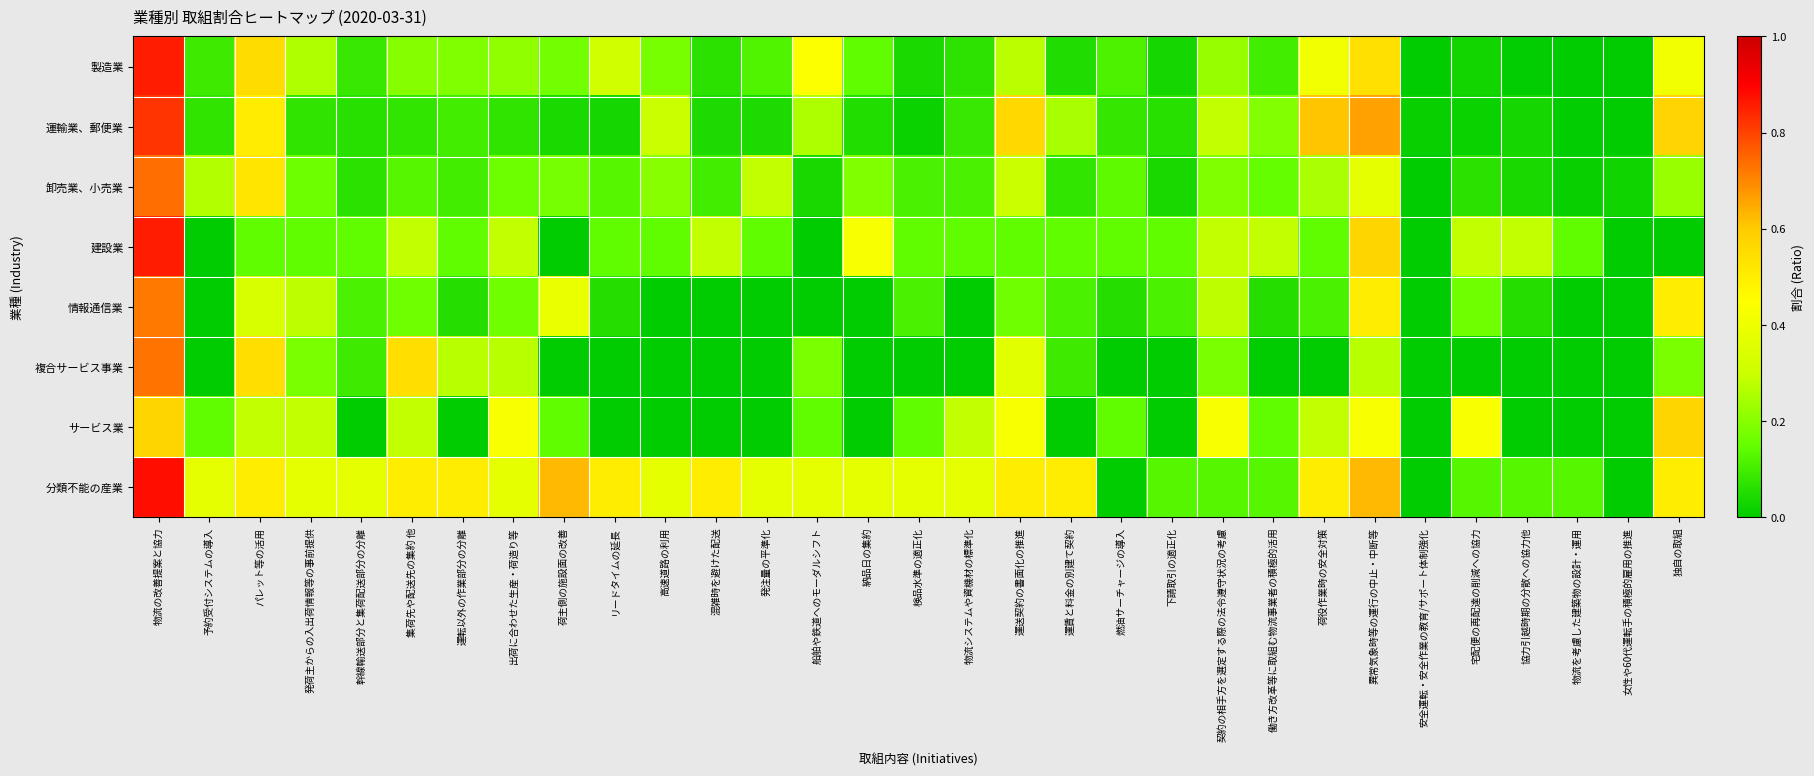

What is the total value across all series at 物流を考慮した建築物の設計・運用?

0.3